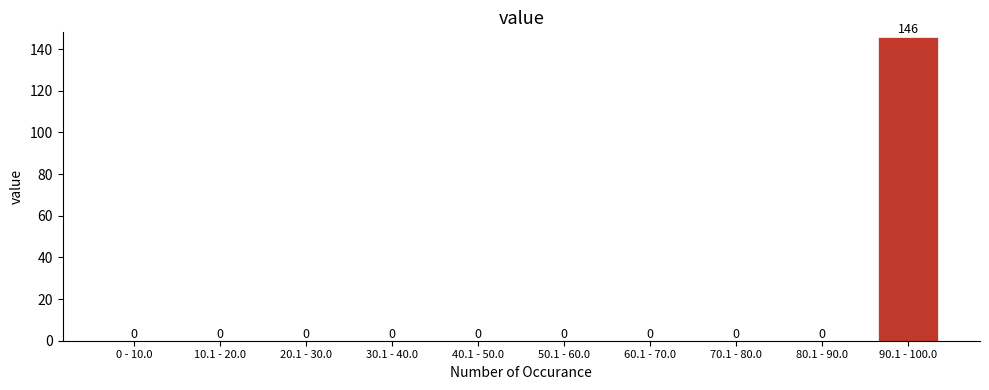

Reading left to right, extract all data points from this chart.

0 - 10.0=0	10.1 - 20.0=0	20.1 - 30.0=0	30.1 - 40.0=0	40.1 - 50.0=0	50.1 - 60.0=0	60.1 - 70.0=0	70.1 - 80.0=0	80.1 - 90.0=0	90.1 - 100.0=146